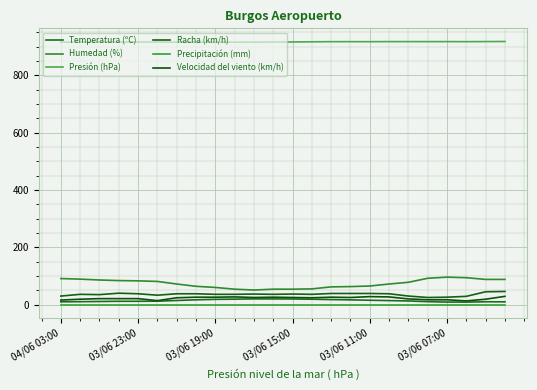

How many lines are shown in the chart?

6